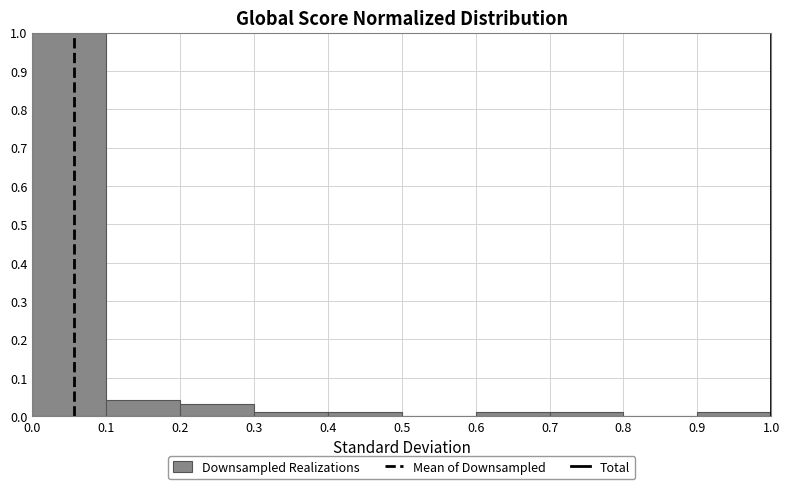

What is the height of the bar covering 0.4 to 0.5 on the x-axis? The values are not printed on the chart, so give them approximately, as read against the axis.

0.01